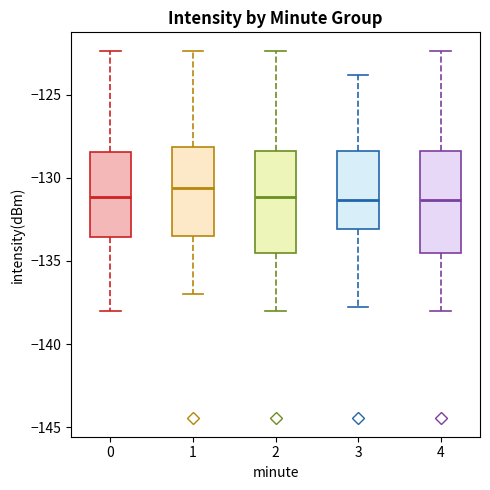

Where is the lower edge of the box at x = 4 on the y-axis? The values are not printed on the chart, so give them approximately, as read against the axis.

-134.5